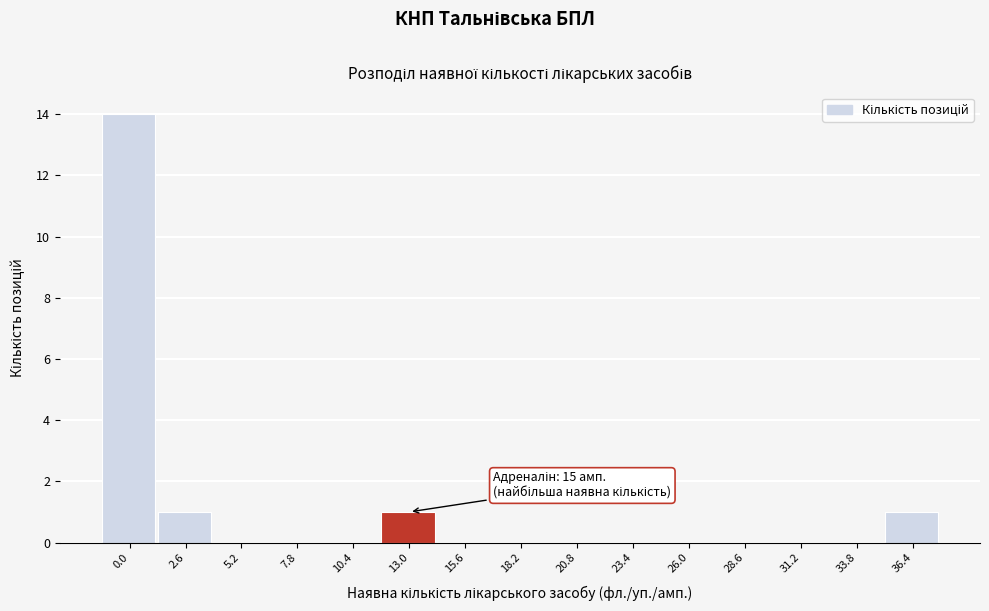

Reading left to right, extract all data points from this chart.

0.0=14	2.6=1	5.2=0	7.8=0	10.4=0	13.0=1	15.6=0	18.2=0	20.8=0	23.4=0	26.0=0	28.6=0	31.2=0	33.8=0	36.4=1